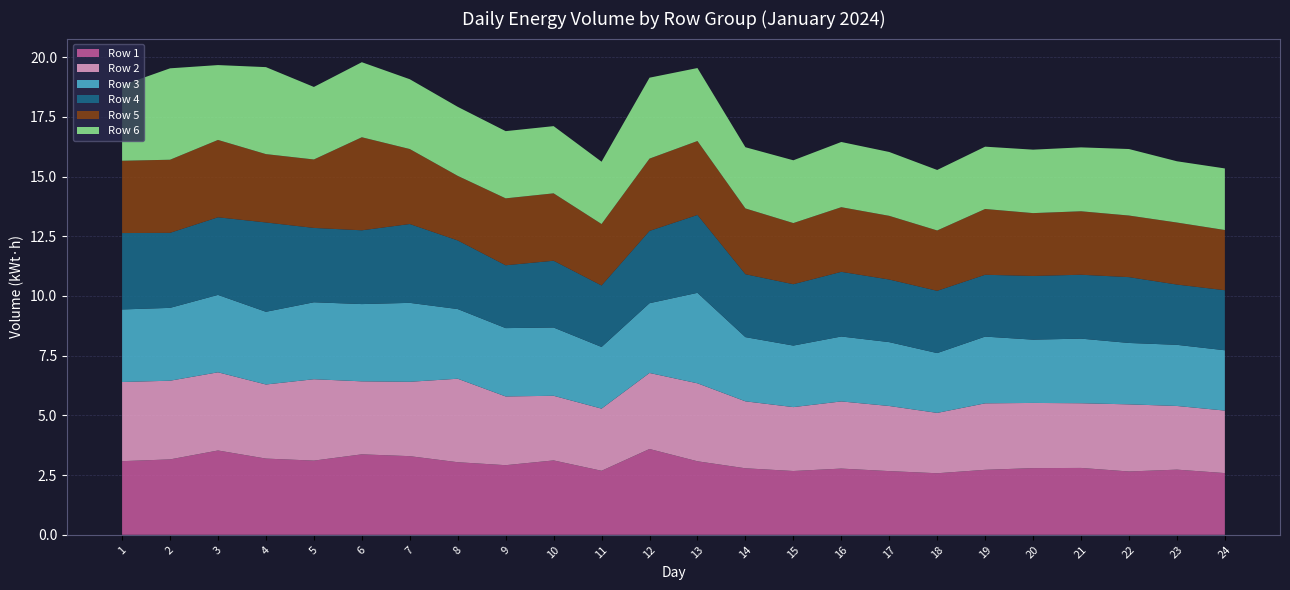

Reading right to left, list all the values displayed in this chart.

Row 1: 24=2.6	23=2.7	22=2.7	21=2.8	20=2.8	19=2.7	18=2.6	17=2.7	16=2.8	15=2.7	14=2.8	13=3.1	12=3.6	11=2.7	10=3.1	9=2.9	8=3.0	7=3.3	6=3.4	5=3.1	4=3.2	3=3.5	2=3.2	1=3.1
Row 2: 24=2.6	23=2.7	22=2.8	21=2.7	20=2.7	19=2.8	18=2.5	17=2.7	16=2.8	15=2.7	14=2.8	13=3.3	12=3.2	11=2.6	10=2.7	9=2.9	8=3.5	7=3.1	6=3.1	5=3.4	4=3.1	3=3.3	2=3.3	1=3.3
Row 3: 24=2.5	23=2.6	22=2.6	21=2.7	20=2.6	19=2.8	18=2.5	17=2.7	16=2.7	15=2.6	14=2.7	13=3.8	12=2.9	11=2.6	10=2.9	9=2.9	8=2.9	7=3.3	6=3.2	5=3.2	4=3.0	3=3.2	2=3.1	1=3.0
Row 4: 24=2.5	23=2.5	22=2.8	21=2.7	20=2.7	19=2.6	18=2.6	17=2.6	16=2.7	15=2.6	14=2.6	13=3.3	12=3.0	11=2.6	10=2.8	9=2.6	8=2.9	7=3.3	6=3.1	5=3.1	4=3.7	3=3.2	2=3.1	1=3.2
Row 5: 24=2.5	23=2.6	22=2.6	21=2.7	20=2.6	19=2.8	18=2.5	17=2.7	16=2.7	15=2.6	14=2.8	13=3.1	12=3.0	11=2.6	10=2.8	9=2.8	8=2.7	7=3.1	6=3.9	5=2.9	4=2.9	3=3.2	2=3.1	1=3.0
Row 6: 24=2.6	23=2.6	22=2.8	21=2.7	20=2.7	19=2.6	18=2.5	17=2.7	16=2.7	15=2.6	14=2.6	13=3.1	12=3.4	11=2.6	10=2.8	9=2.8	8=2.9	7=2.9	6=3.1	5=3.0	4=3.6	3=3.1	2=3.8	1=3.2